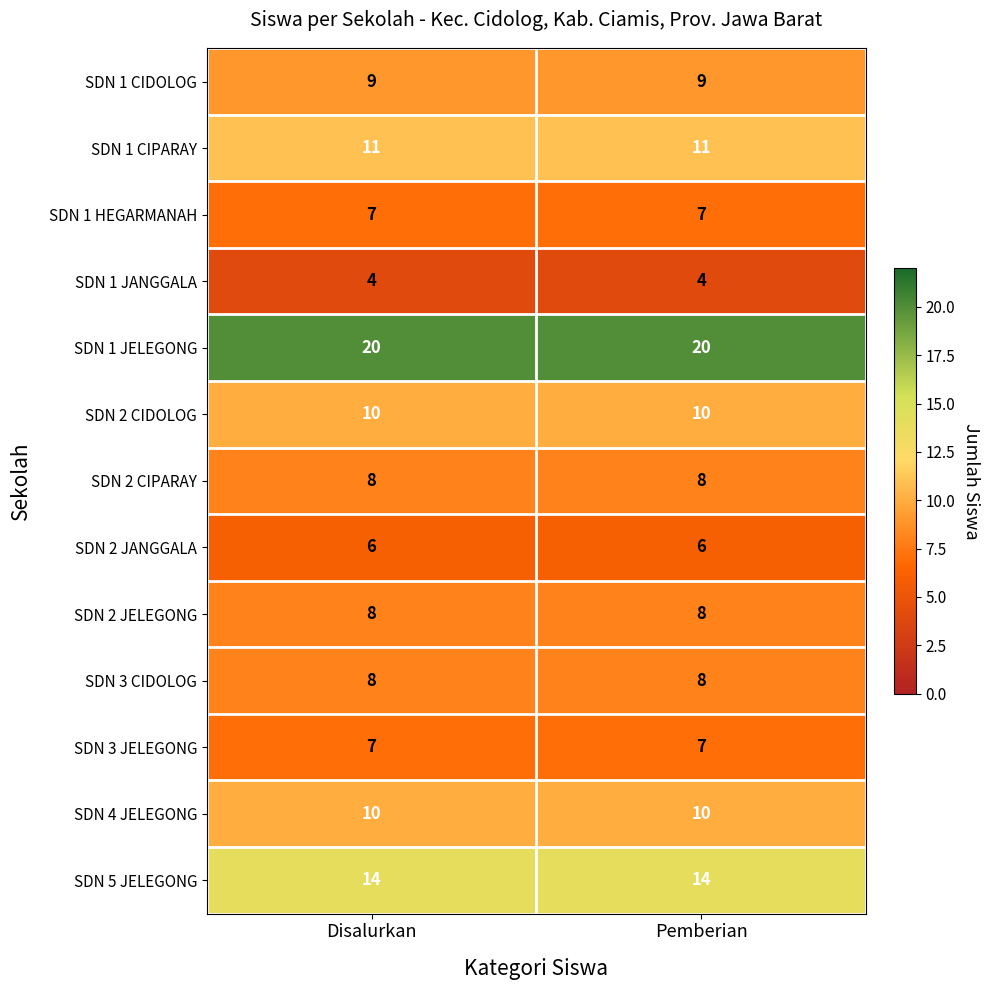

What is the total value across all series at Disalurkan?

122